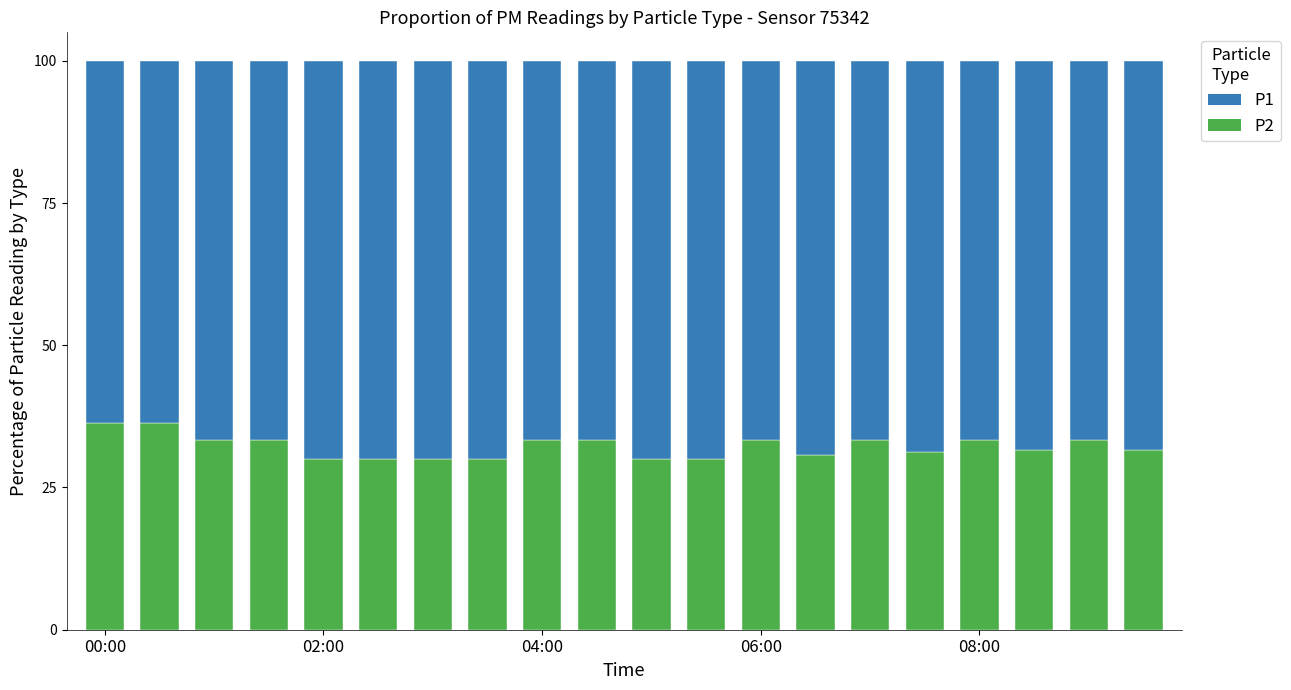

What is the highest value of the P2 series?

36.4